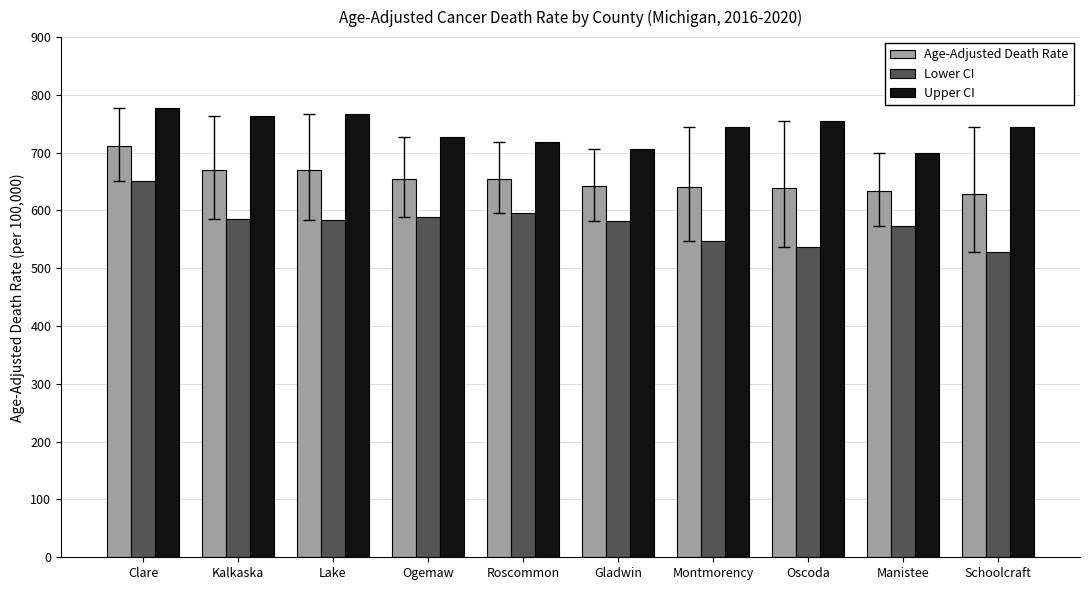

What are all the series names shown in the legend?

Age-Adjusted Death Rate, Lower CI, Upper CI